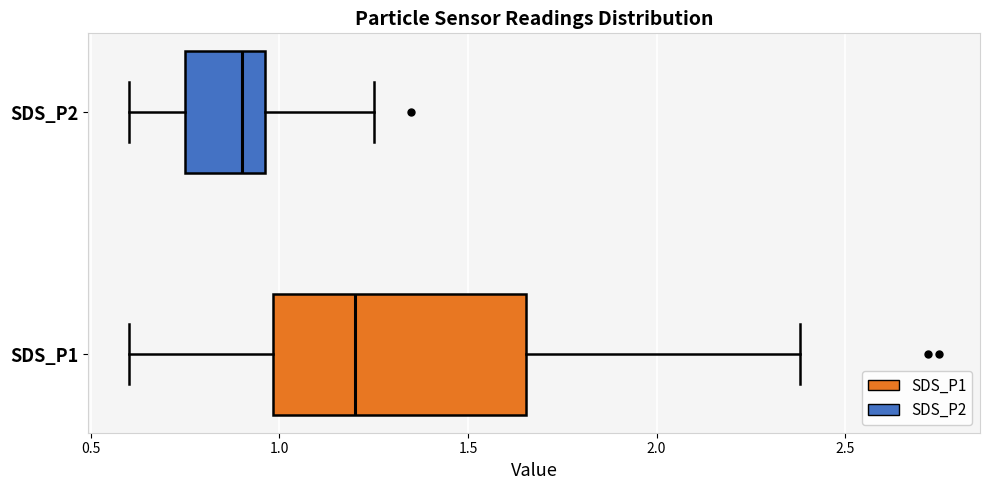

Reading bottom to top, transcribe this box plot: for each box, give where its median line is, the range the box spans, and where its two whiskers end, as read against the x-axis. The values are not printed on the chart, so give them approximately, as read against the axis.

SDS_P1: median 1.20, box 1.00 to 1.65, whiskers 0.60 to 2.40
SDS_P2: median 0.90, box 0.75 to 0.95, whiskers 0.60 to 1.25